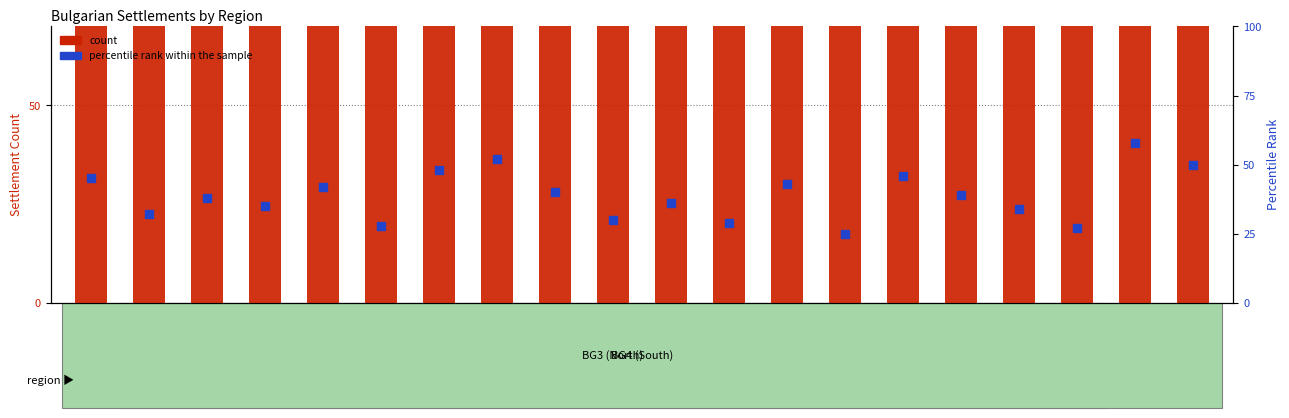

Which series contains the highest Y value?

count